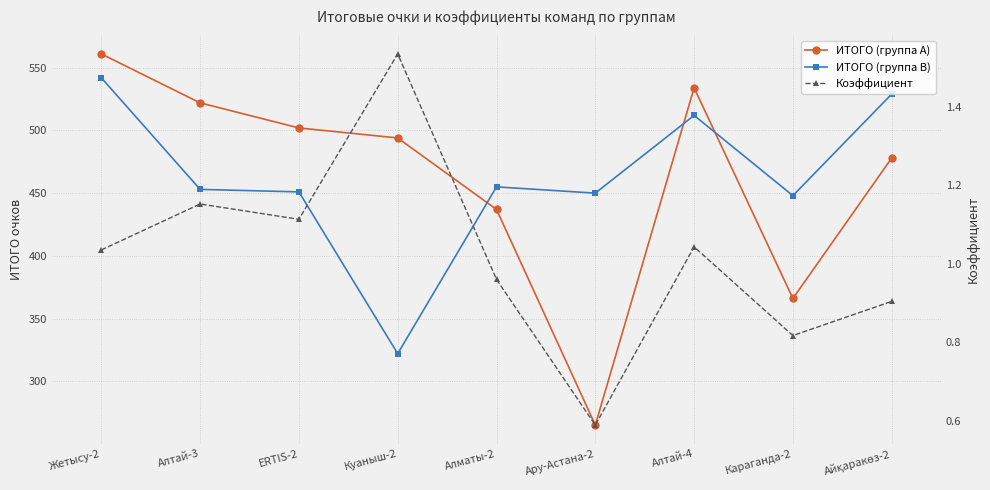

Reading left to right, transcribe all the data shown in this chart.

ИТОГО (группа A): 561.0	522.0	502.0	494.0	437.0	265.0	534.0	366.0	478.0
ИТОГО (группа B): 542.0	453.0	451.0	322.0	455.0	450.0	512.0	448.0	529.0
Коэффициент: 1.0	1.2	1.1	1.5	1.0	0.6	1.0	0.8	0.9